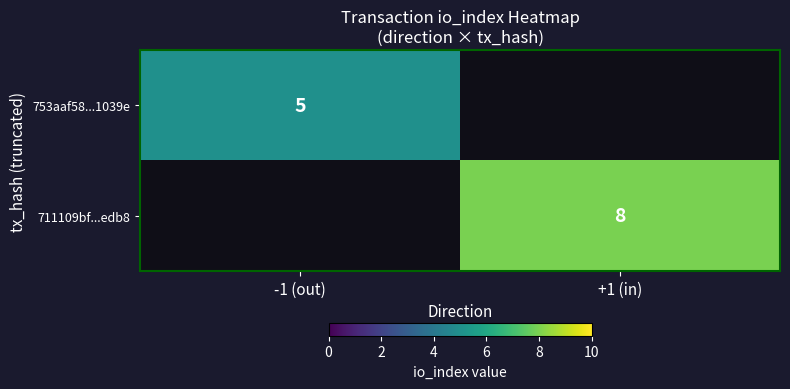

The value of 753aaf58...1039e at -1 (out) is 3. True or false?

False